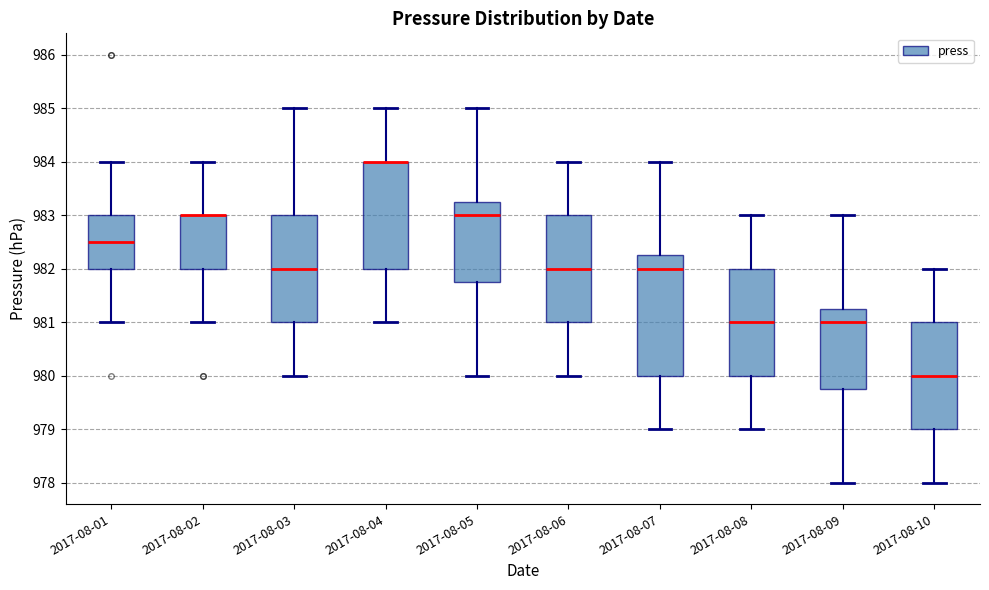

Reading left to right, read every box against the y-axis: the position of its median line, the range the box covers, and the ends of its whiskers. The values are not printed on the chart, so give them approximately, as read against the axis.

2017-08-01: median 982.5, box 982.0 to 983.0, whiskers 981.0 to 984.0
2017-08-02: median 983.0 (drawn on the box's upper edge), box 982.0 to 983.0, whiskers 981.0 to 984.0
2017-08-03: median 982.0, box 981.0 to 983.0, whiskers 980.0 to 985.0
2017-08-04: median 984.0 (drawn on the box's upper edge), box 982.0 to 984.0, whiskers 981.0 to 985.0
2017-08-05: median 983.0, box 981.8 to 983.3, whiskers 980.0 to 985.0
2017-08-06: median 982.0, box 981.0 to 983.0, whiskers 980.0 to 984.0
2017-08-07: median 982.0, box 980.0 to 982.3, whiskers 979.0 to 984.0
2017-08-08: median 981.0, box 980.0 to 982.0, whiskers 979.0 to 983.0
2017-08-09: median 981.0, box 979.8 to 981.3, whiskers 978.0 to 983.0
2017-08-10: median 980.0, box 979.0 to 981.0, whiskers 978.0 to 982.0